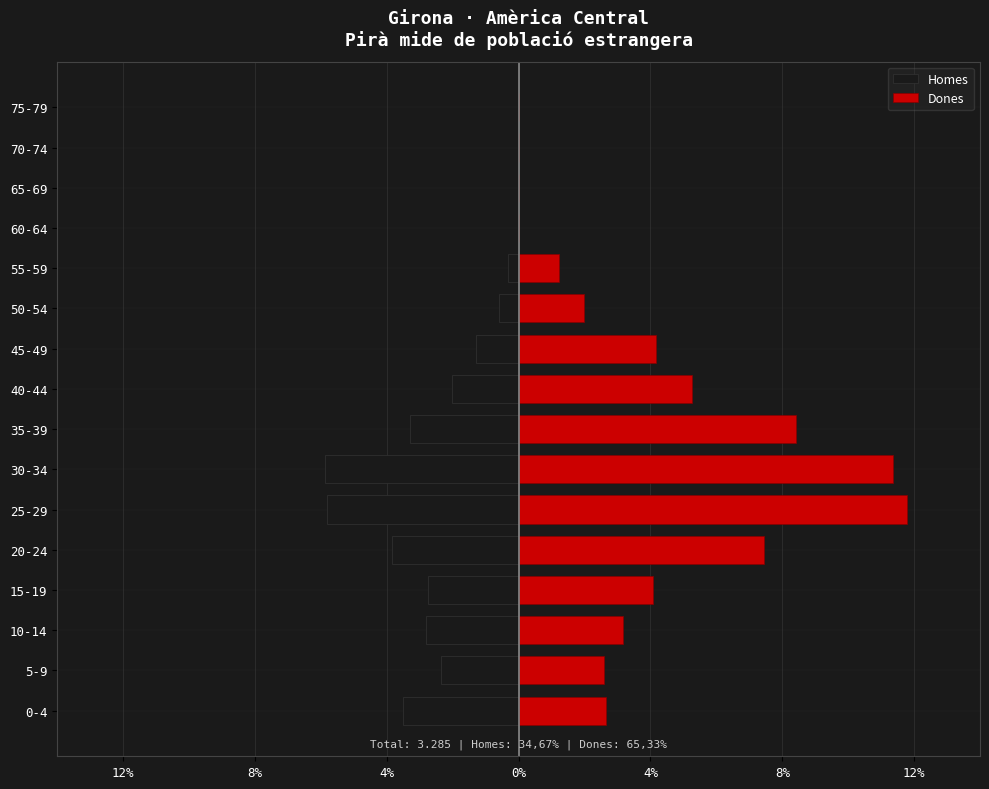

How many groups of bars are there?

16